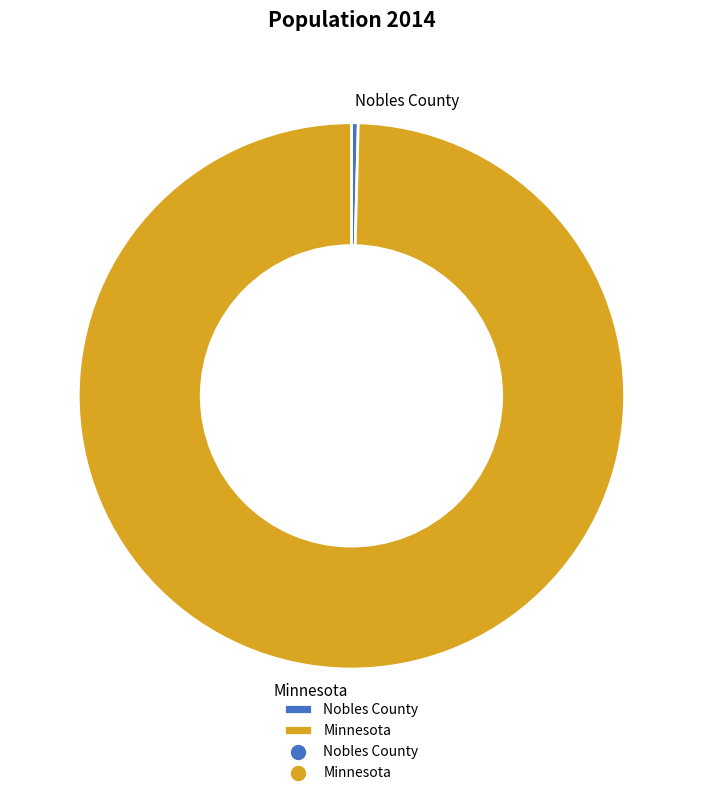

Is the sum of Nobles County and Minnesota greater than half?

Yes